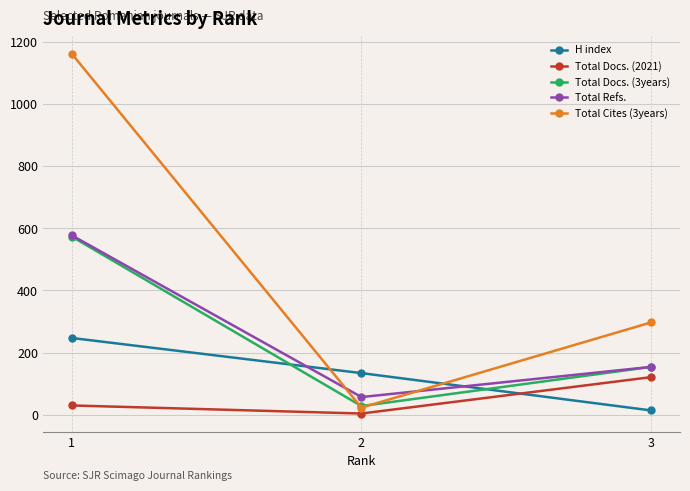

Reading left to right, extract all data points from this chart.

H index: 247	134	14
Total Docs. (2021): 30	4	121
Total Docs. (3years): 573	28	154
Total Refs.: 577	57	154
Total Cites (3years): 1161	23	297